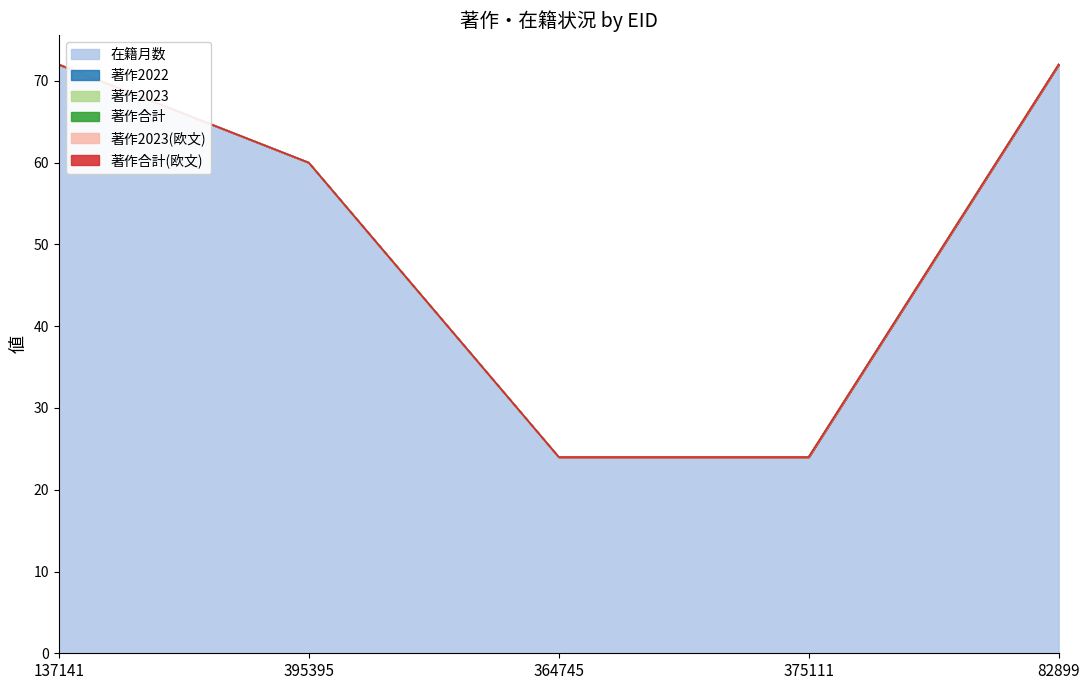

True or false: 著作2023(欧文) and 在籍月数 intersect in this chart.

False